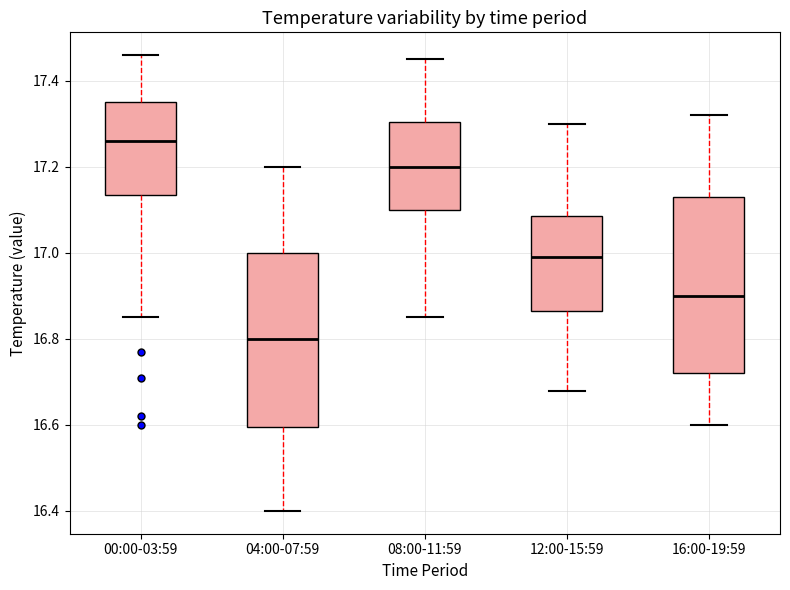

Which box's median line is the lowest?

04:00-07:59